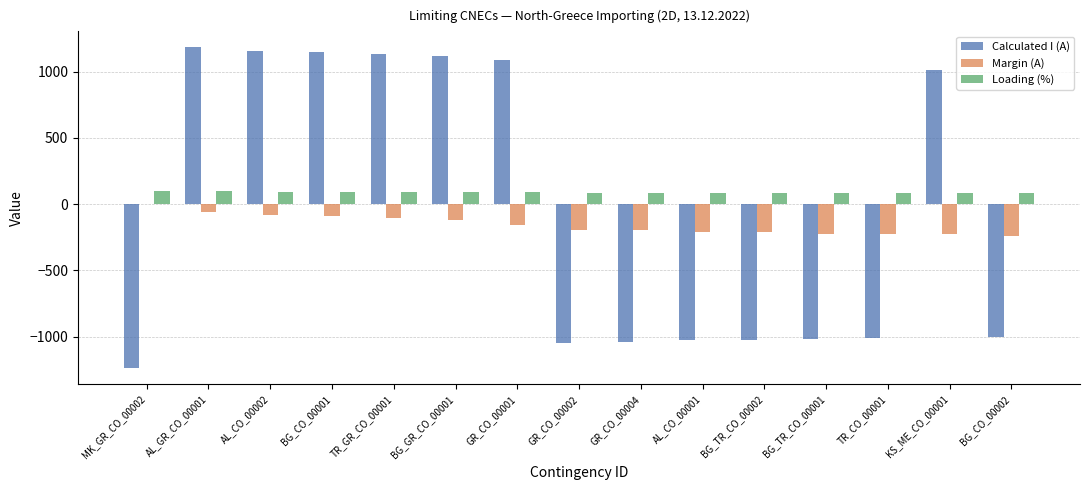

The value of Margin (A) at AL_CO_00002 is -85. True or false?

True